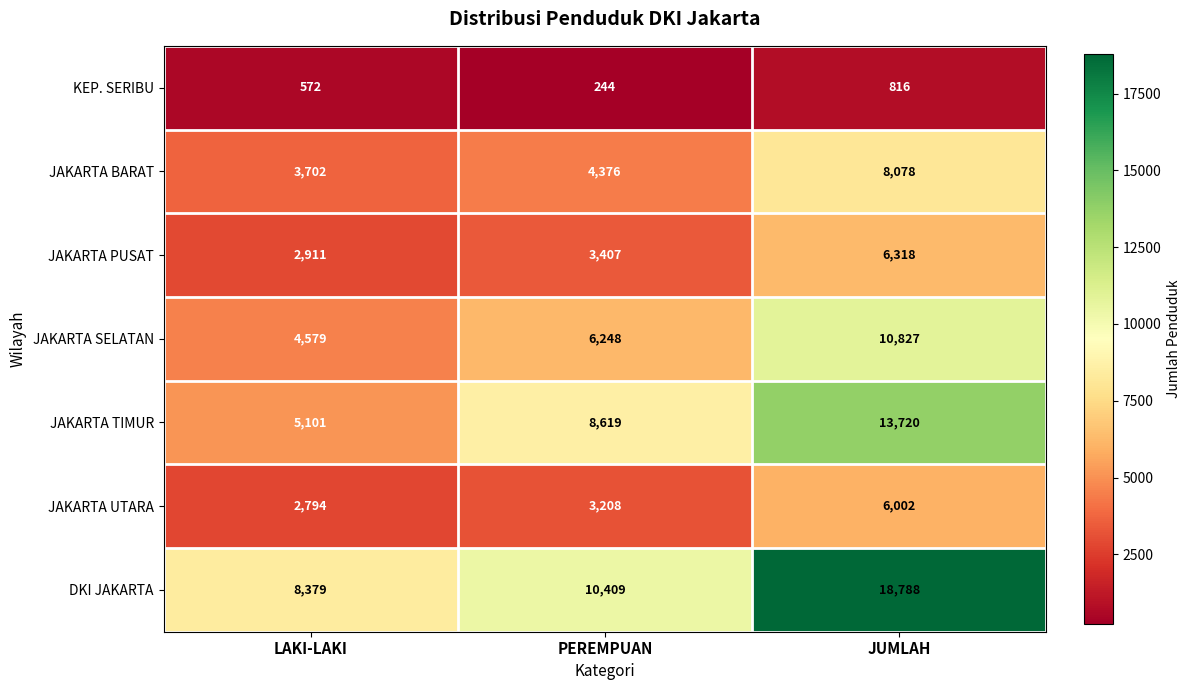

Reading left to right, extract all data points from this chart.

KEP. SERIBU: 572	244	816
JAKARTA BARAT: 3702	4376	8078
JAKARTA PUSAT: 2911	3407	6318
JAKARTA SELATAN: 4579	6248	10827
JAKARTA TIMUR: 5101	8619	13720
JAKARTA UTARA: 2794	3208	6002
DKI JAKARTA: 8379	10409	18788